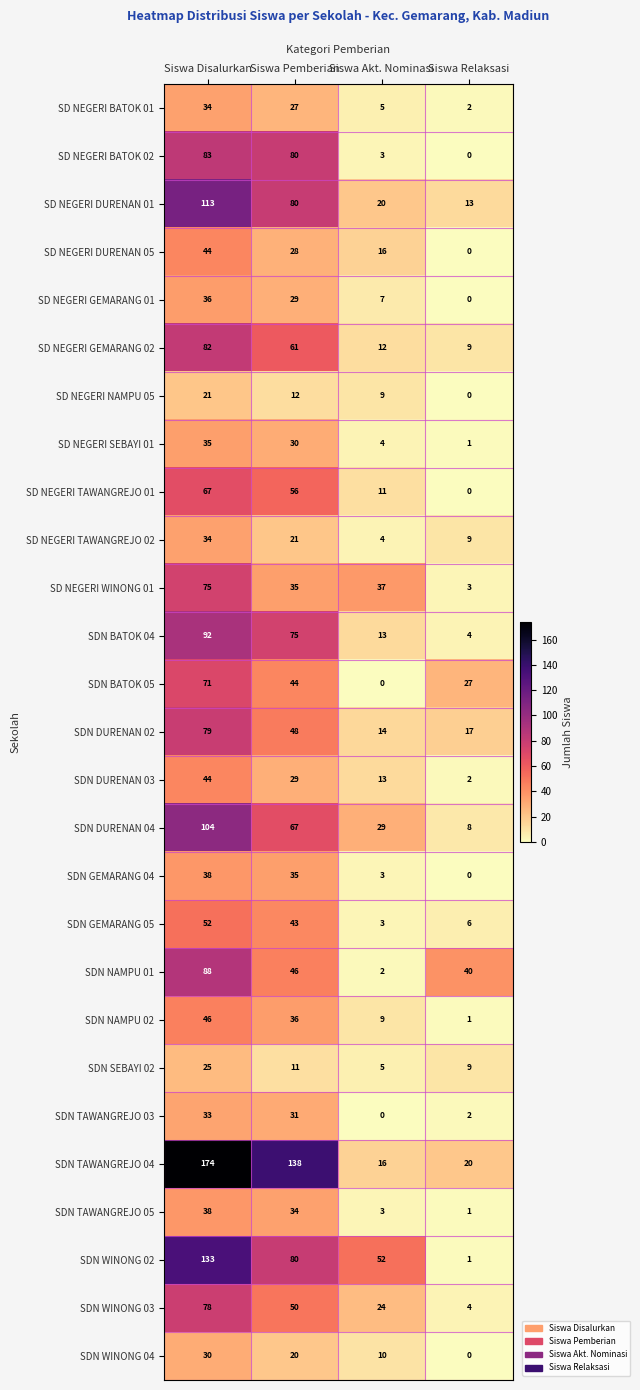

True or false: SDN TAWANGREJO 05 has a value of 3 at Siswa Akt. Nominasi.

True